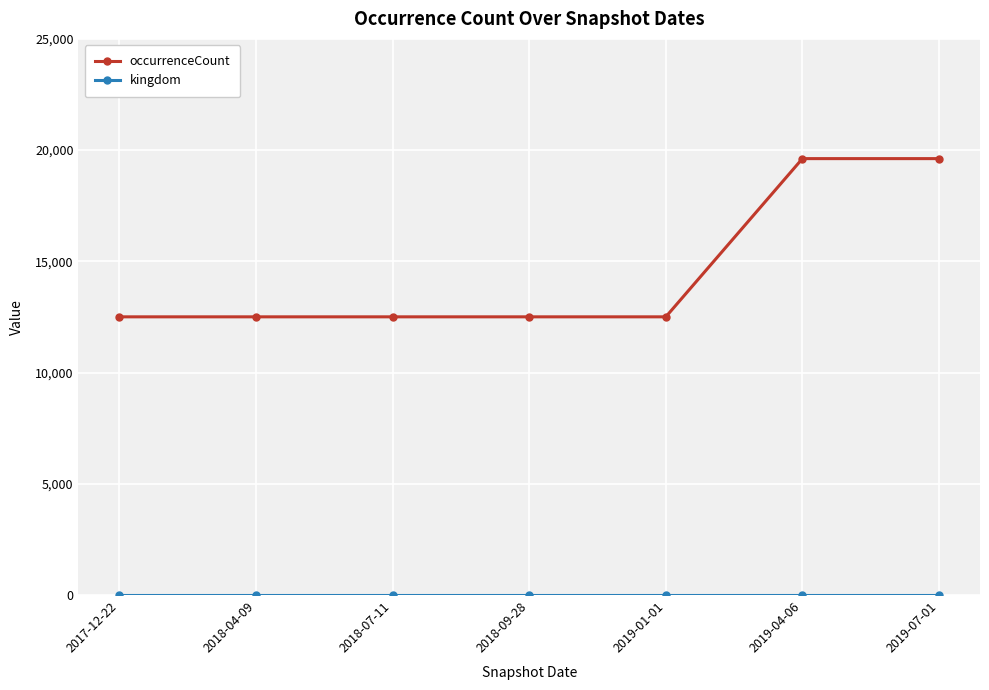

What is the maximum value for occurrenceCount?

19619